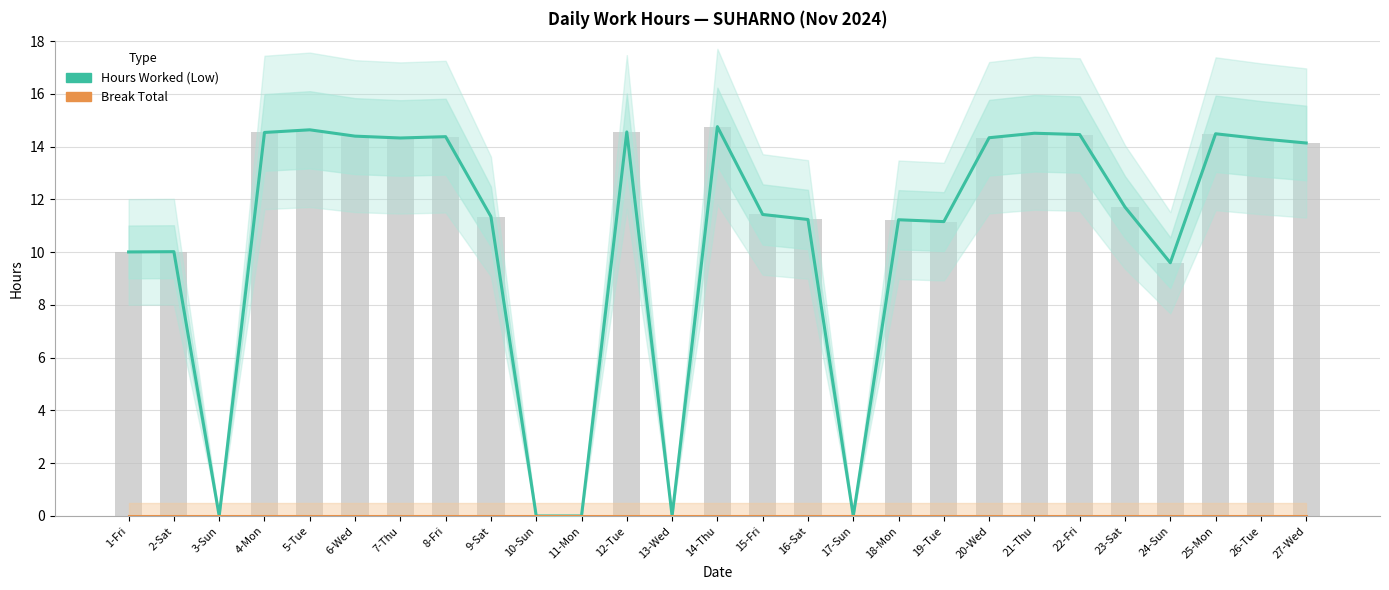

Is it true that Break Total equals 0.0 at 4-Mon?

True